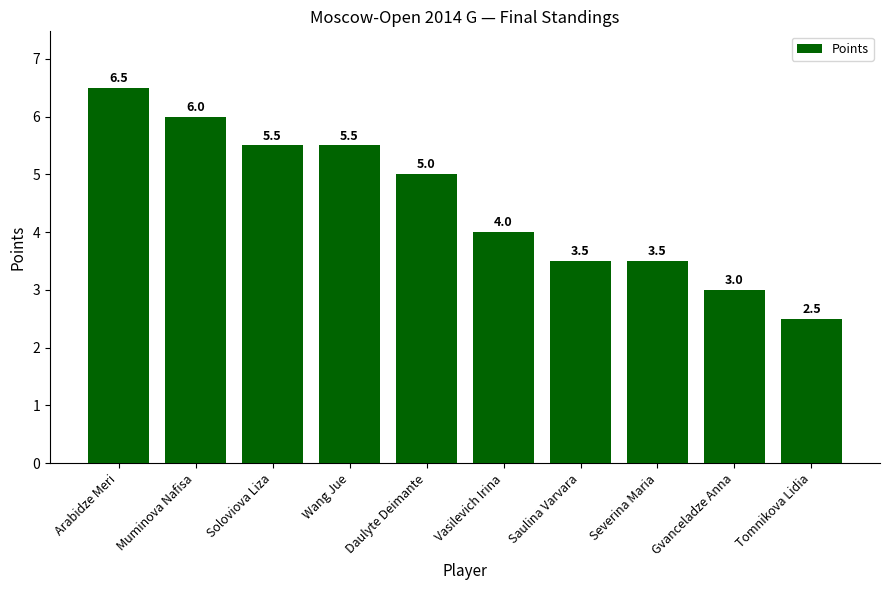

Are the bars grouped side by side (vs. stacked)?

No